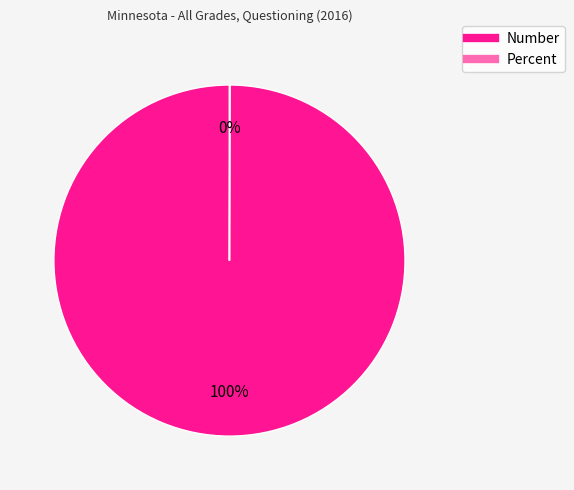

To the nearest percent, what is the average slice percentage?

50%